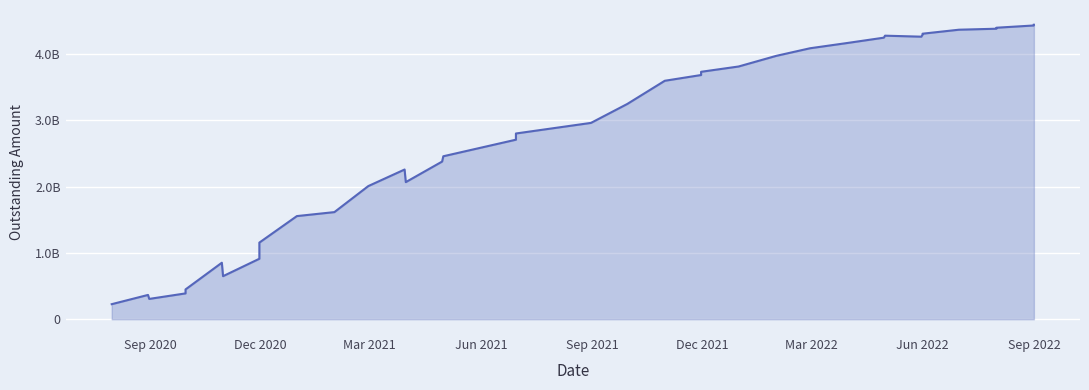

What is the greatest value displayed?

4443830000